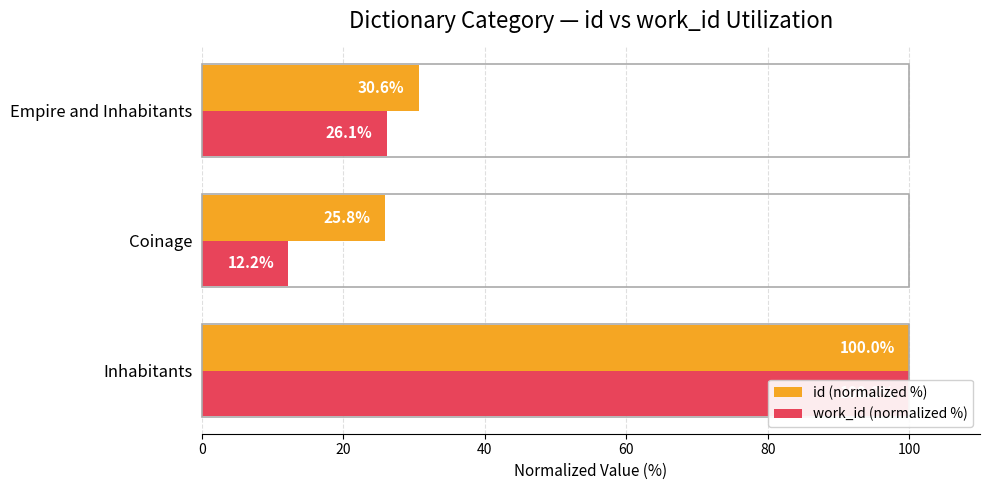

What is the average value of the id (normalized %) series?

52.2